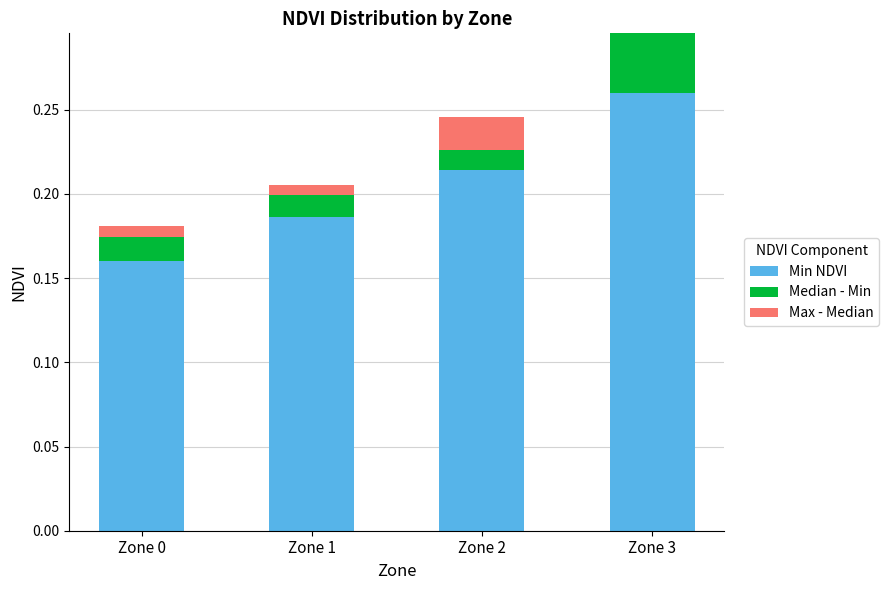

At which category is the sum across all series the highest?

Zone 3